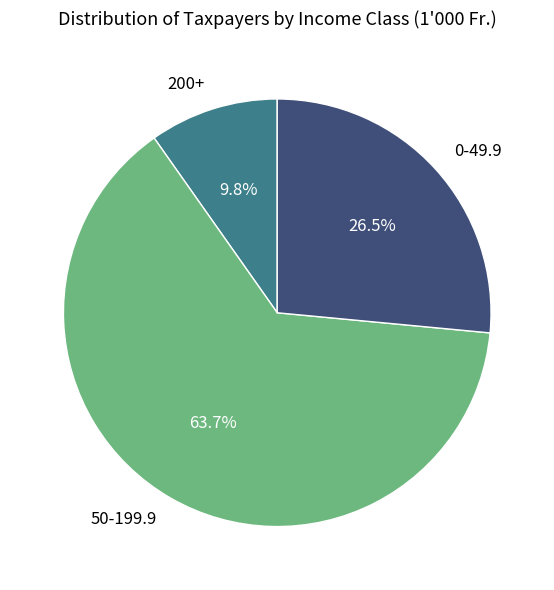

Is there any slice that represents more than half of the pie?

Yes